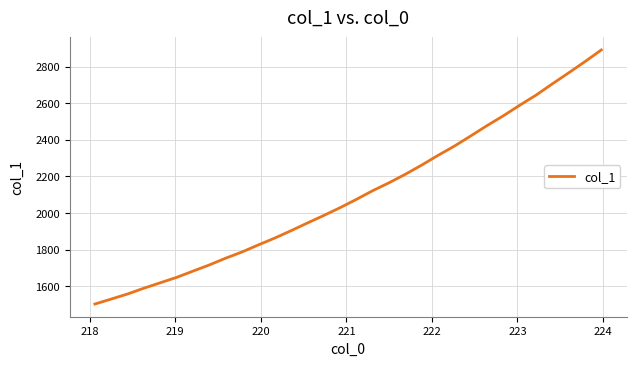

How many lines are shown in the chart?

1